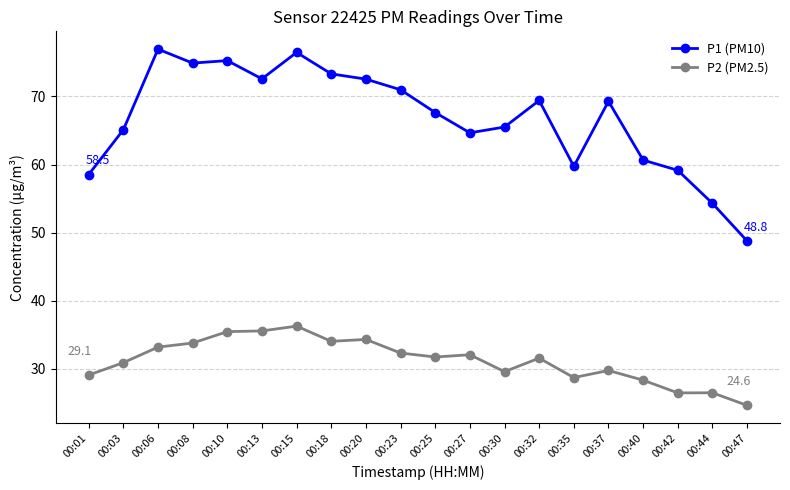

True or false: P2 (PM2.5) and P1 (PM10) intersect in this chart.

False